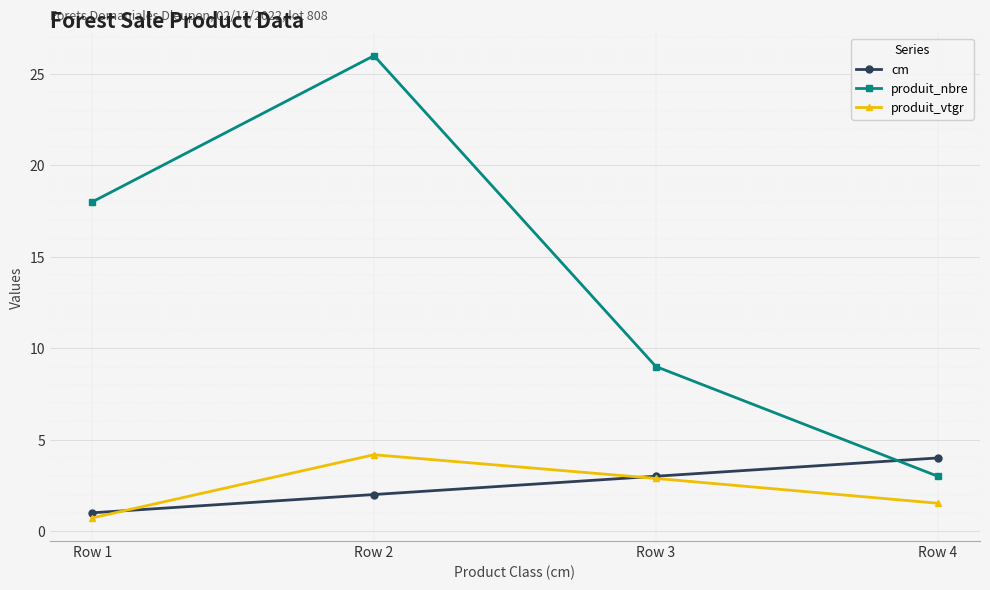

True or false: cm has more than 2 interior local peaks.

False